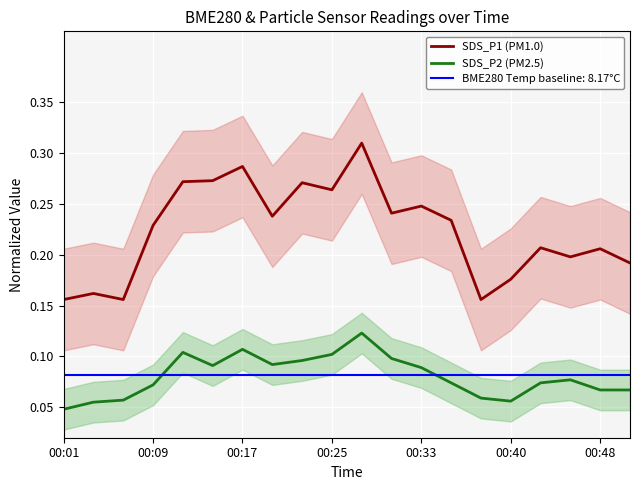

True or false: SDS_P1 (PM1.0) and SDS_P2 (PM2.5) intersect in this chart.

False